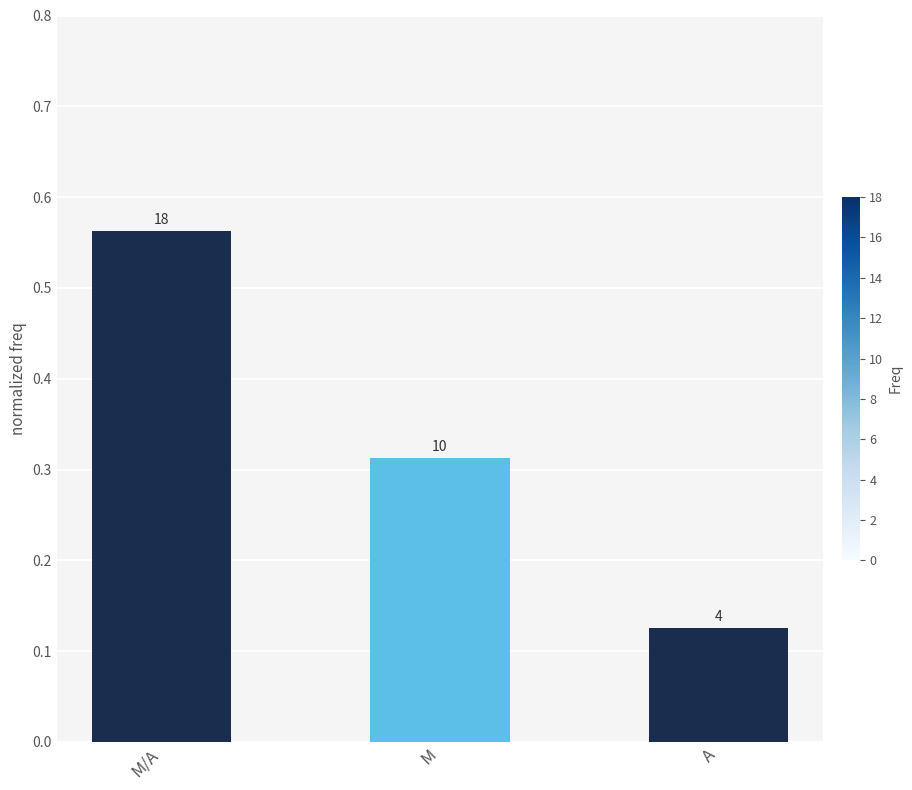

Reading right to left, what are all the values shown in this chart?

0.1	0.3	0.6